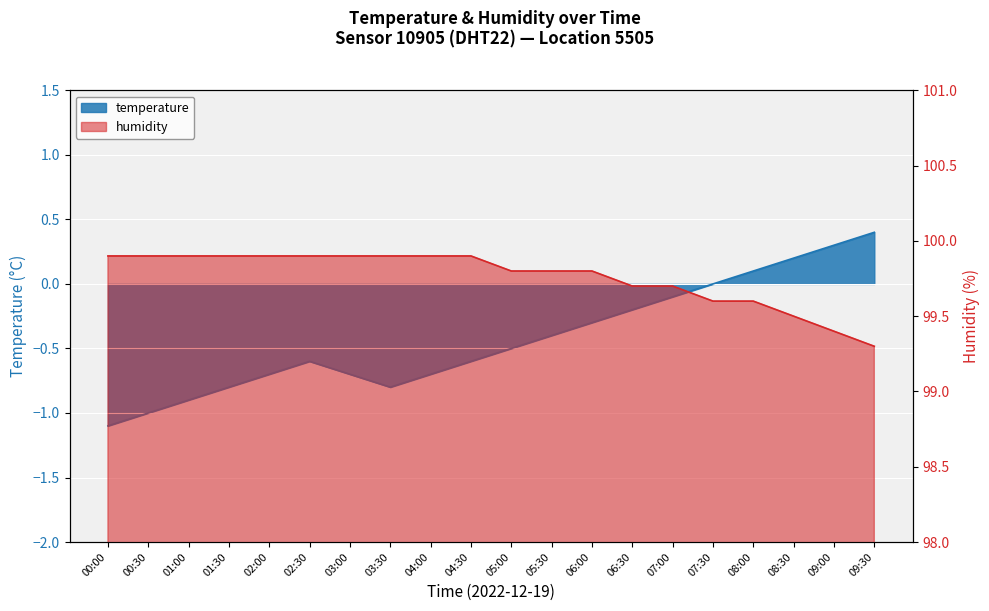

Reading left to right, extract all data points from this chart.

temperature: -1.1	-1.0	-0.9	-0.8	-0.7	-0.6	-0.7	-0.8	-0.7	-0.6	-0.5	-0.4	-0.3	-0.2	-0.1	0.0	0.1	0.2	0.3	0.4
humidity: 99.9	99.9	99.9	99.9	99.9	99.9	99.9	99.9	99.9	99.9	99.8	99.8	99.8	99.7	99.7	99.6	99.6	99.5	99.4	99.3